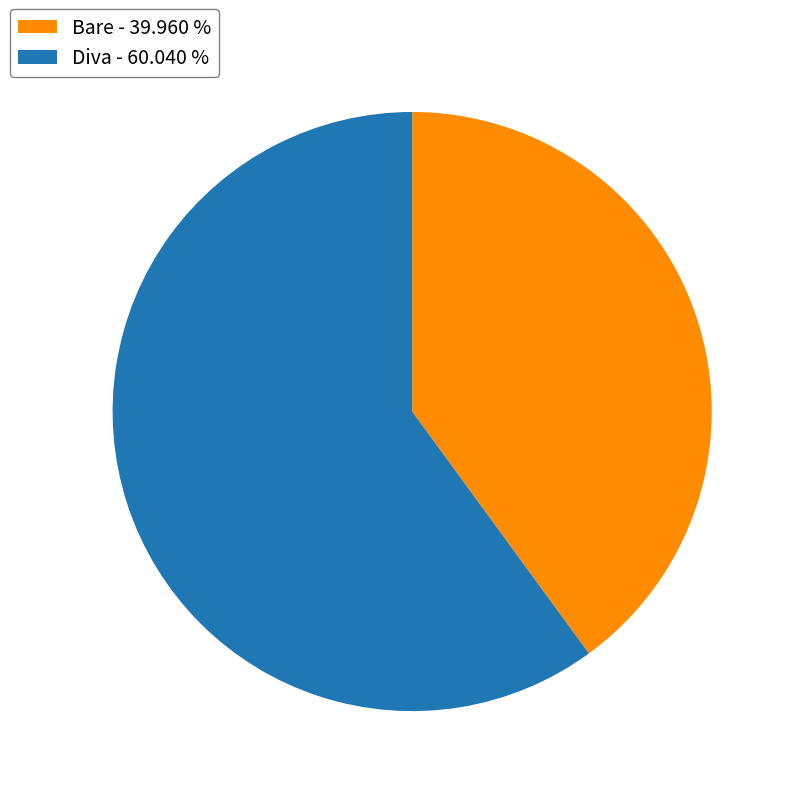

Rank the categories by value from lowest to highest.

Bare, Diva